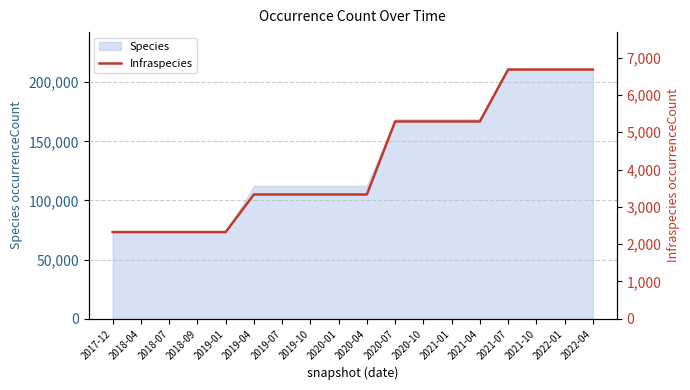

Does the chart display data point markers on the line(s)?

No